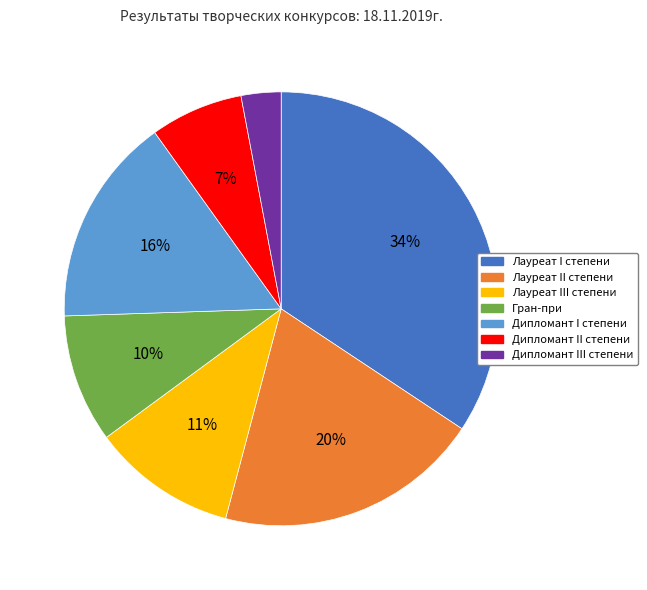

To the nearest percent, what portion does Лауреат II степени represent?

20%